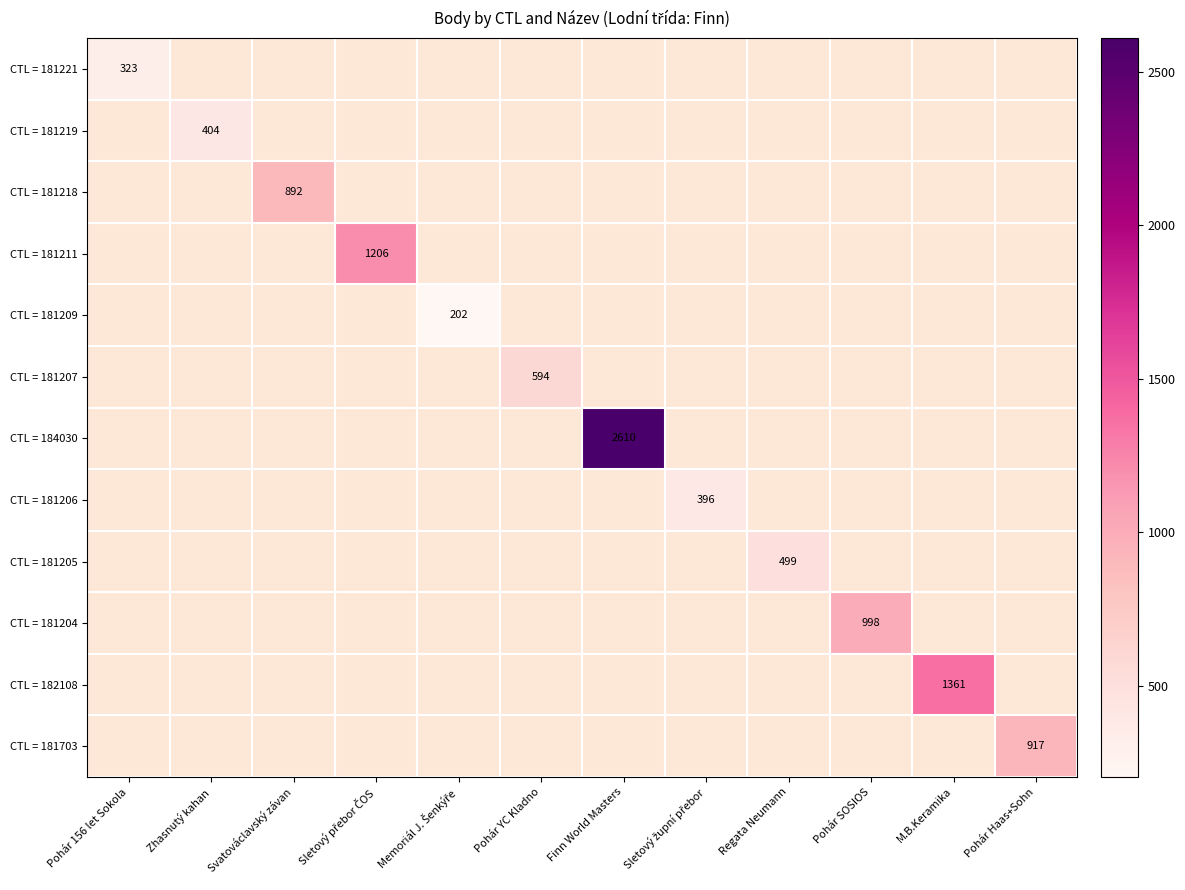

Between Pohár SOSIOS and Sletový přebor ČOS, which is larger?

Sletový přebor ČOS